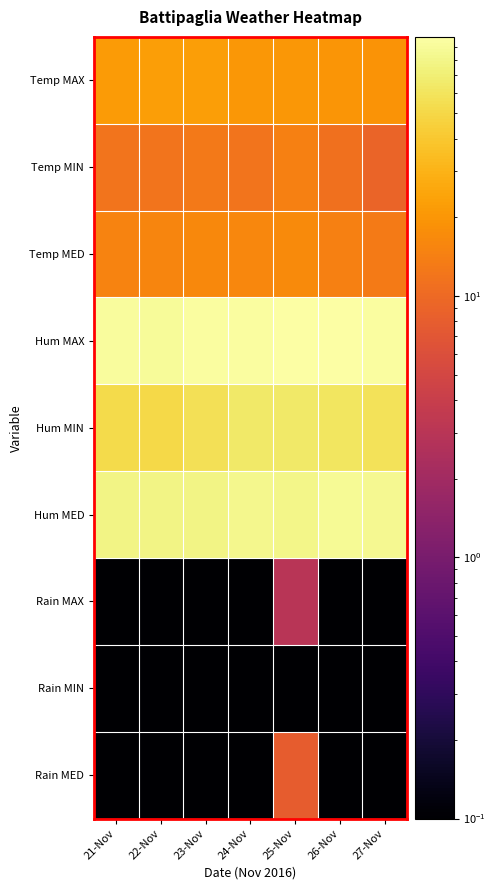

Count the number of categories in the chart.

7